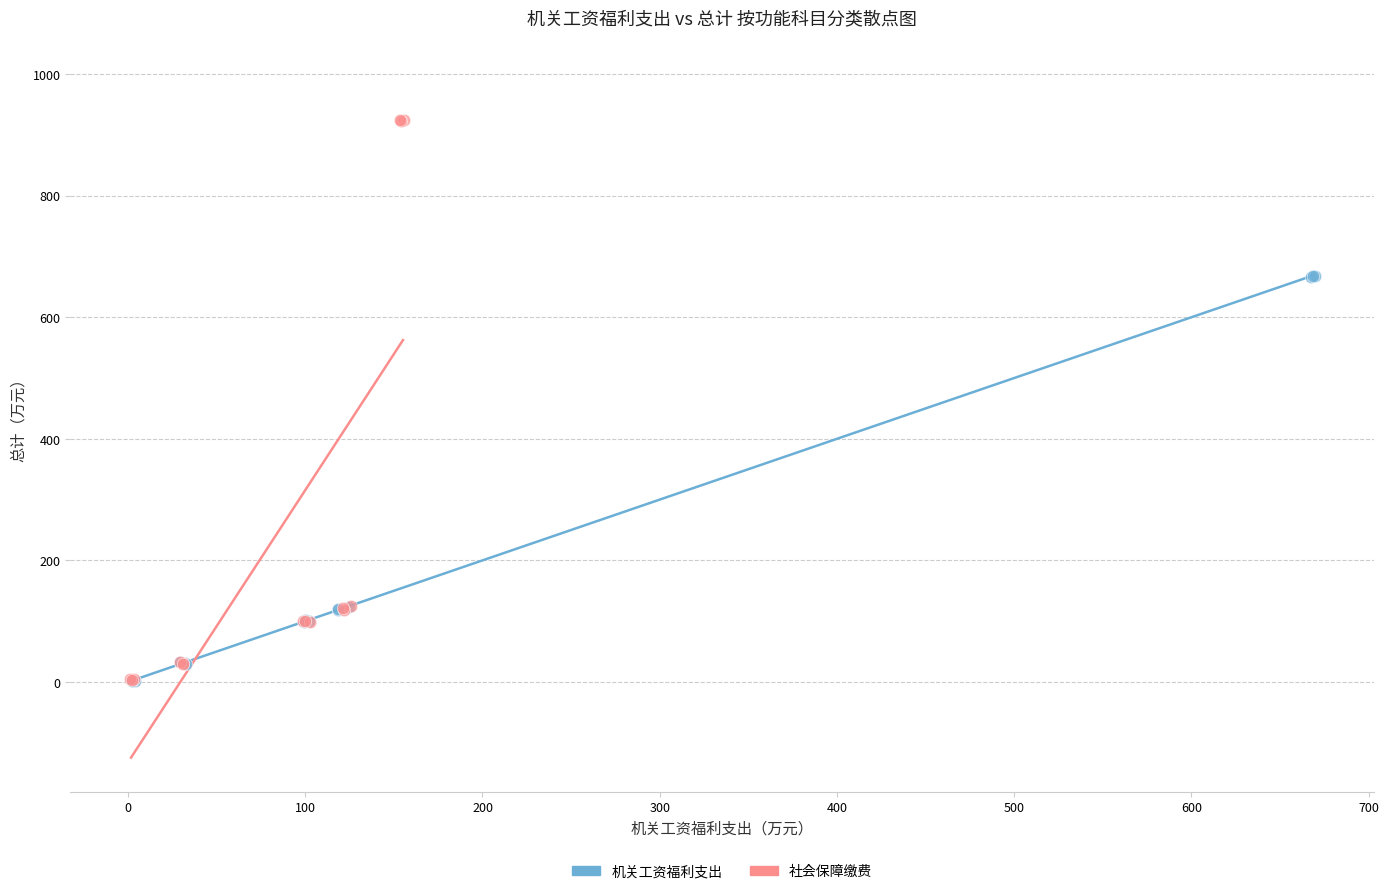

What are all the series names shown in the legend?

机关工资福利支出, 社会保障缴费